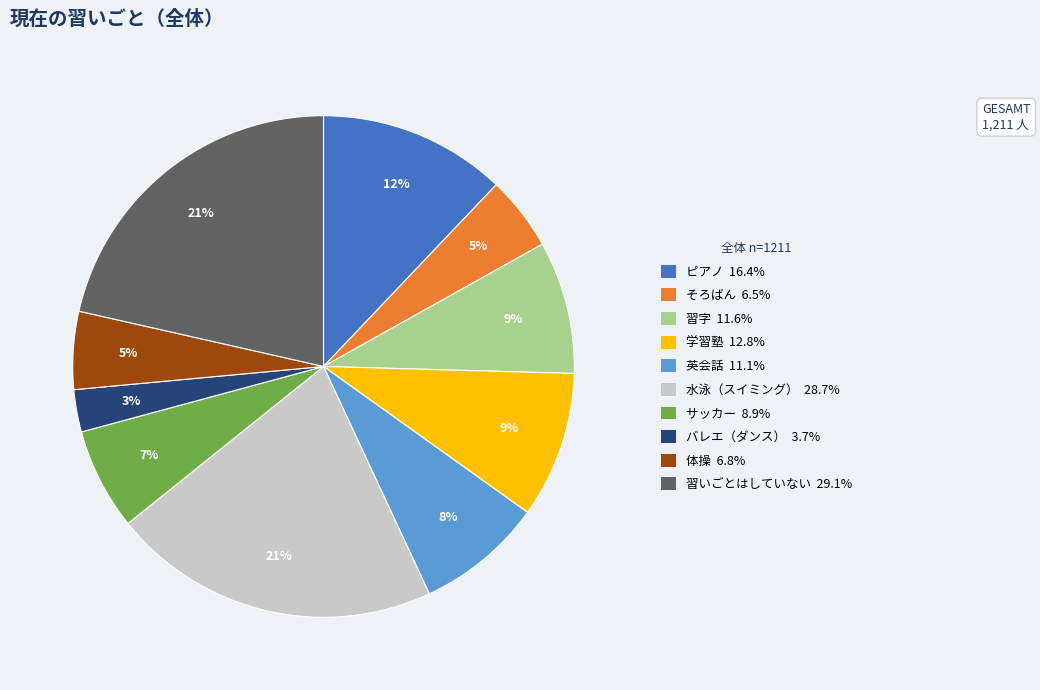

To the nearest percent, what percentage of the pie is そろばん?

5%